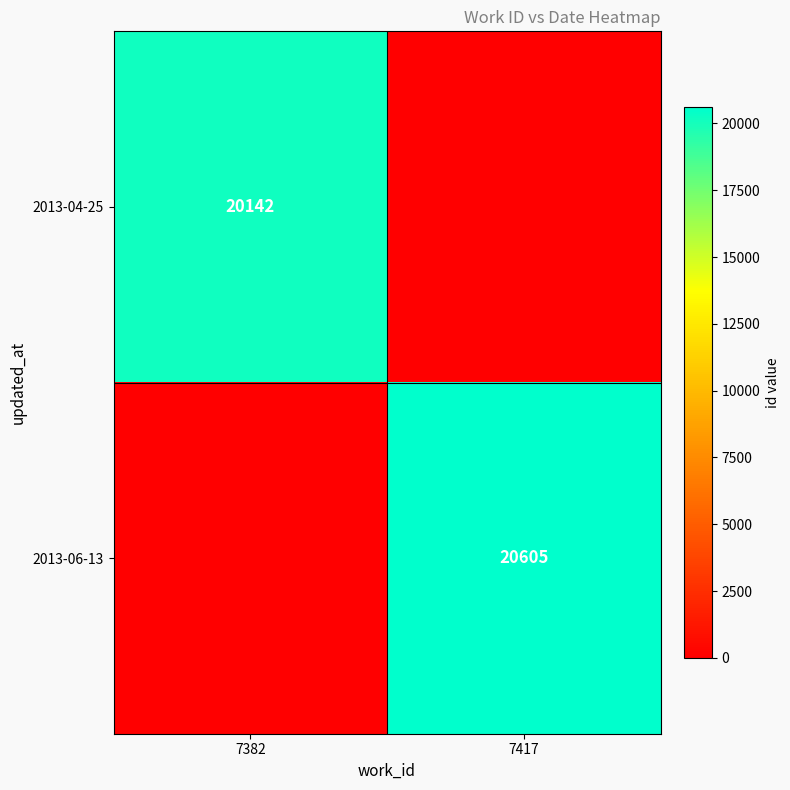

The value of 2013-04-25 at 7382 is 20142. True or false?

True